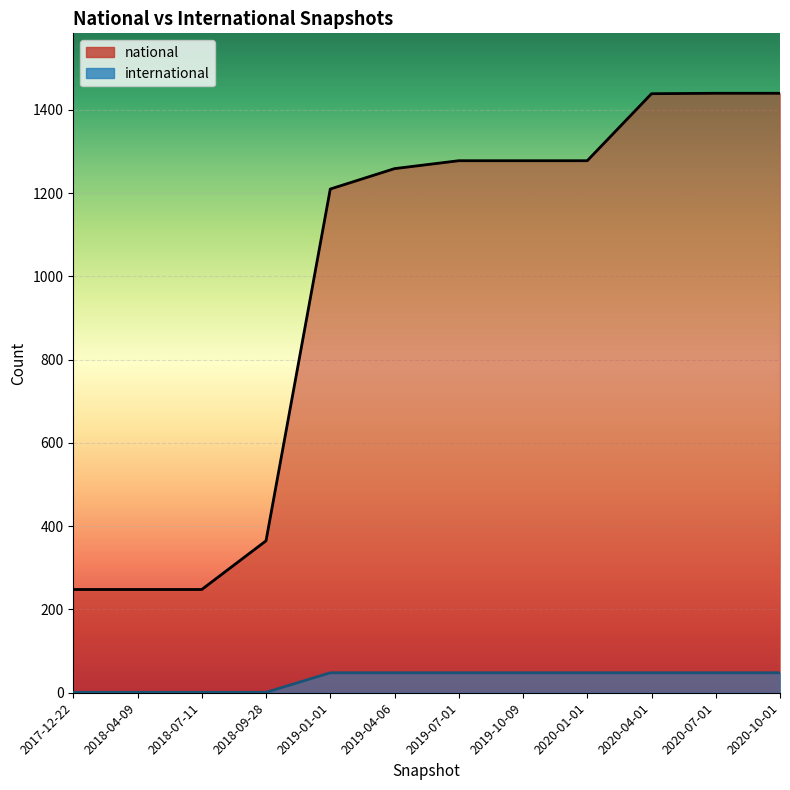

True or false: national has more than 1 interior local peaks.

False